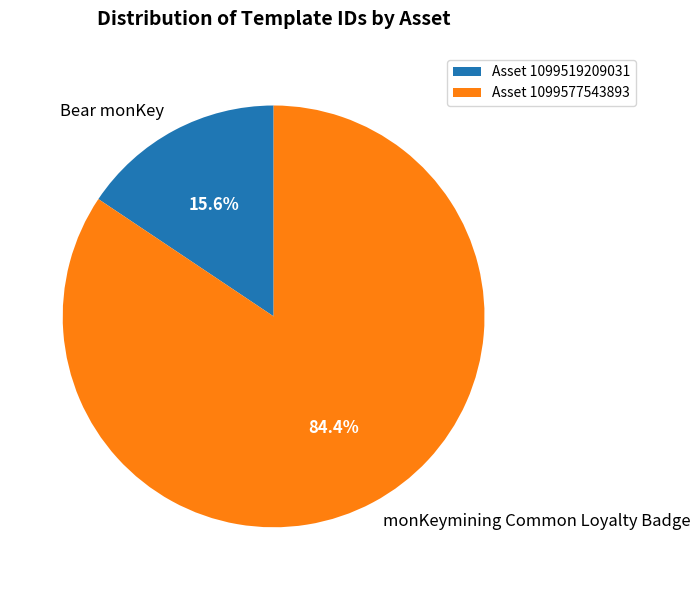

What portion of the pie excludes monKeymining Common Loyalty Badge?

15.6%